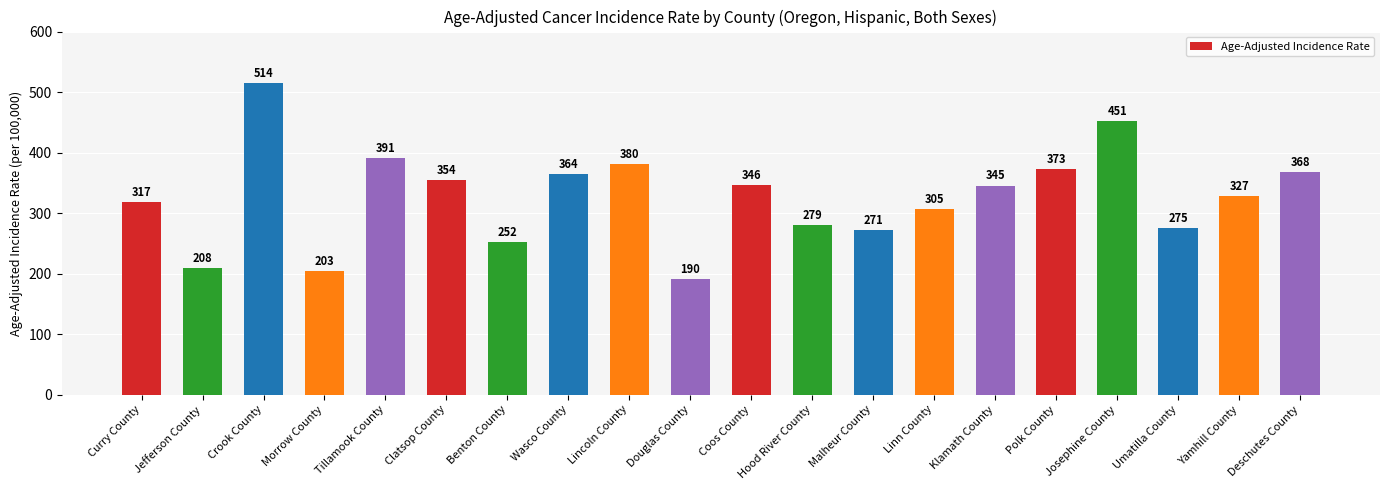

What is the label of the 5th bar from the left?

Tillamook County